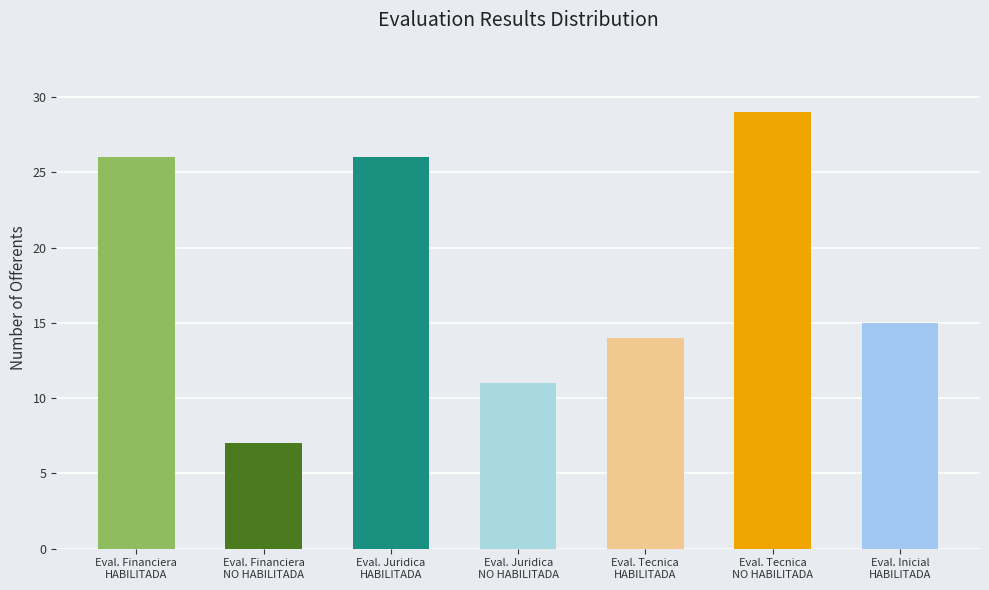

Where does the data first go above 15?

Eval. Financiera
HABILITADA